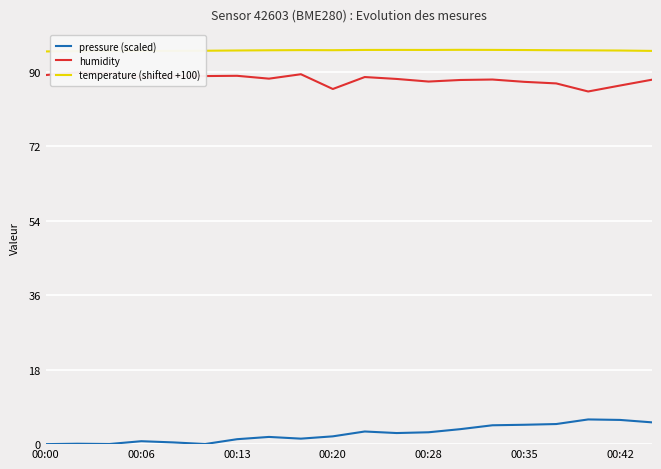

The value of pressure (scaled) at 14 is 4.6. True or false?

True